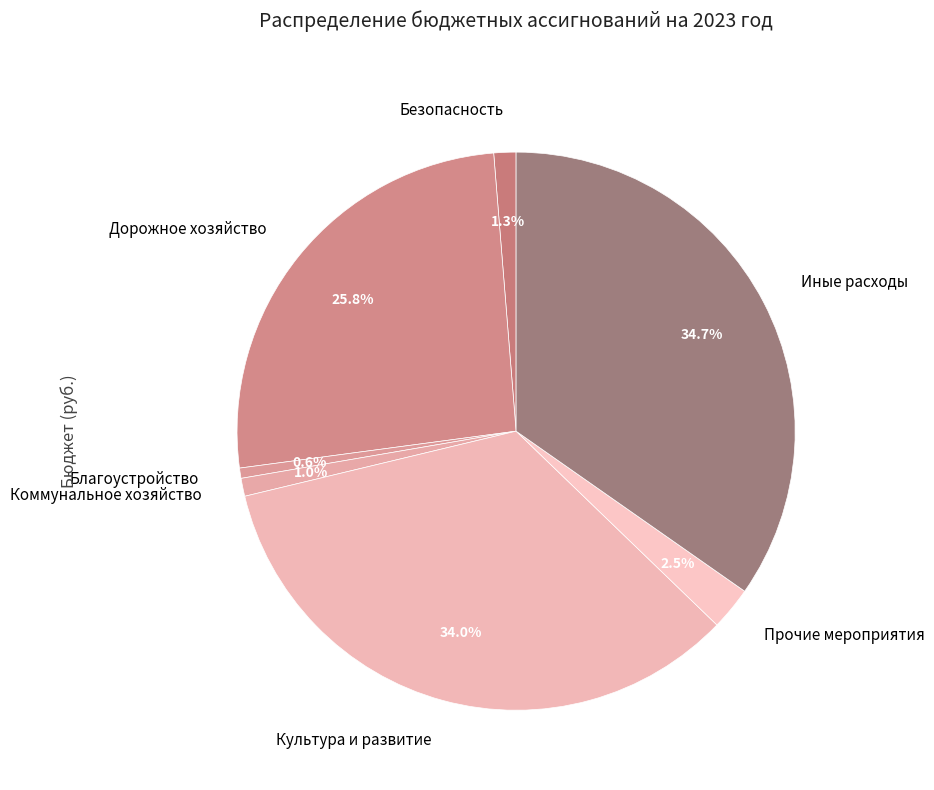

Between Иные расходы and Коммунальное хозяйство, which is larger?

Иные расходы